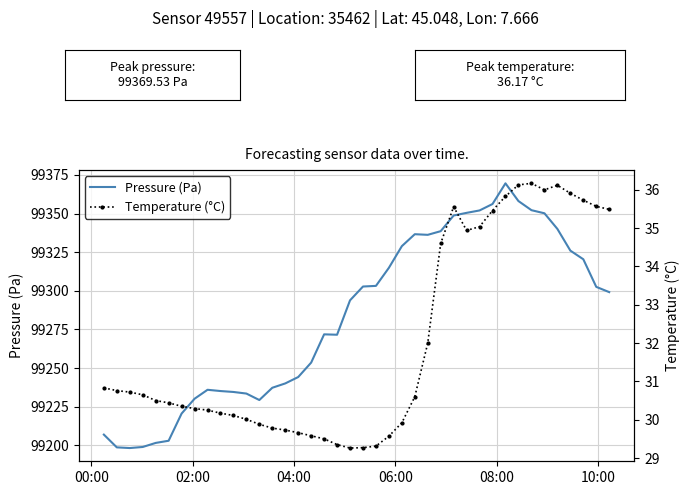

What is the lowest value of the Pressure (Pa) series?

99198.3